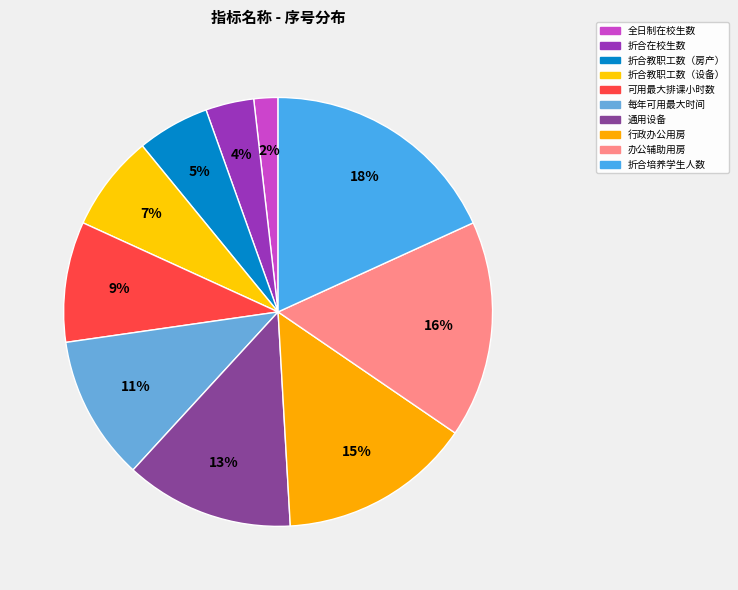

What is the largest slice in the pie chart?

折合培养学生人数